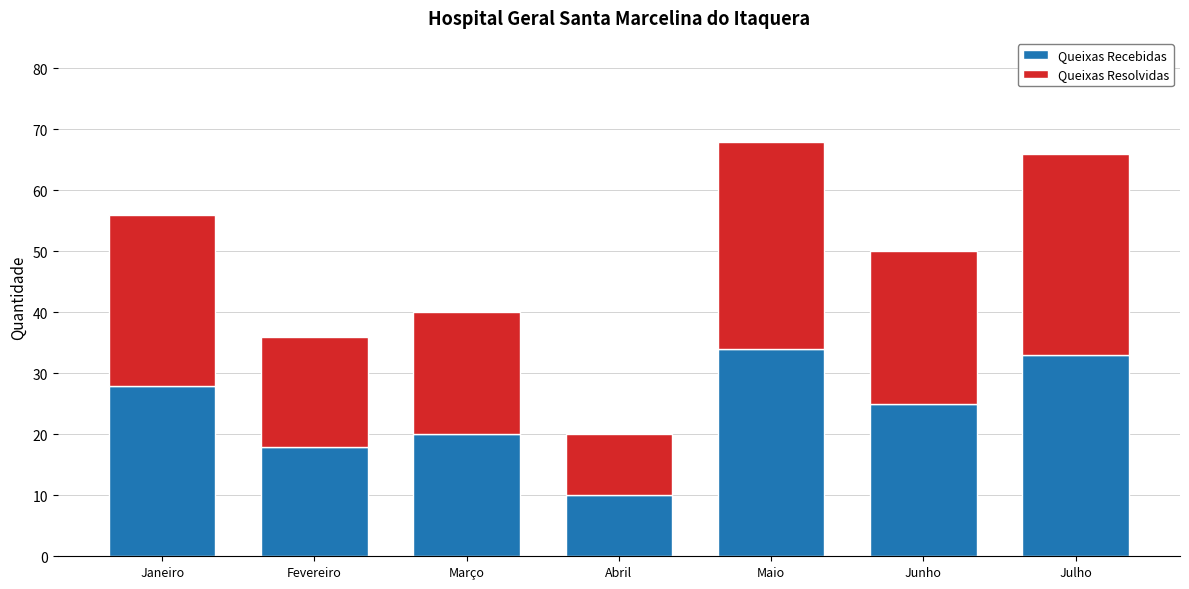

The Queixas Recebidas series shows 20 at Março. True or false?

True